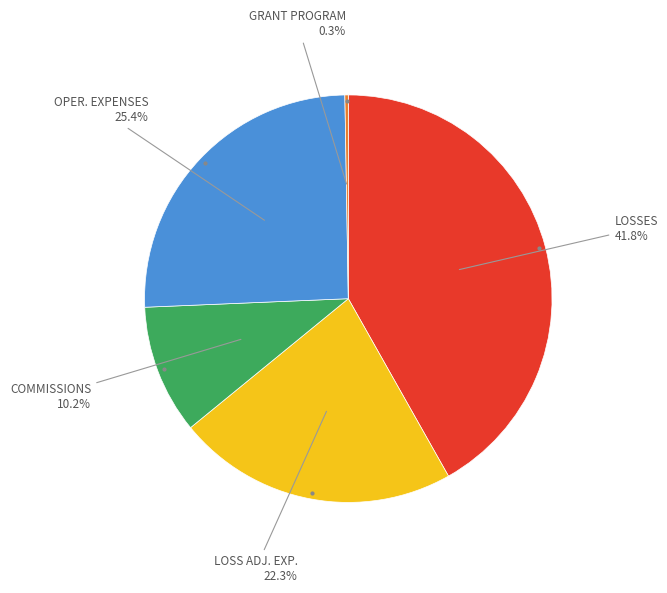

Does any single category account for the majority?

No